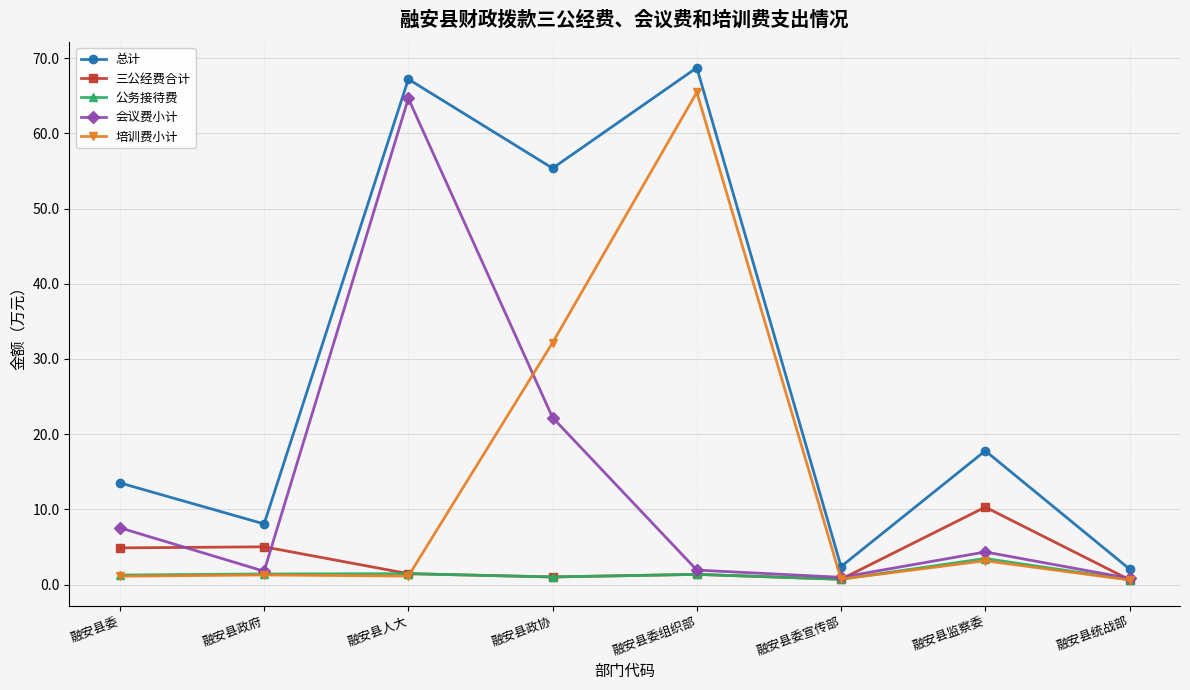

Which series has the widest spread of values?

总计